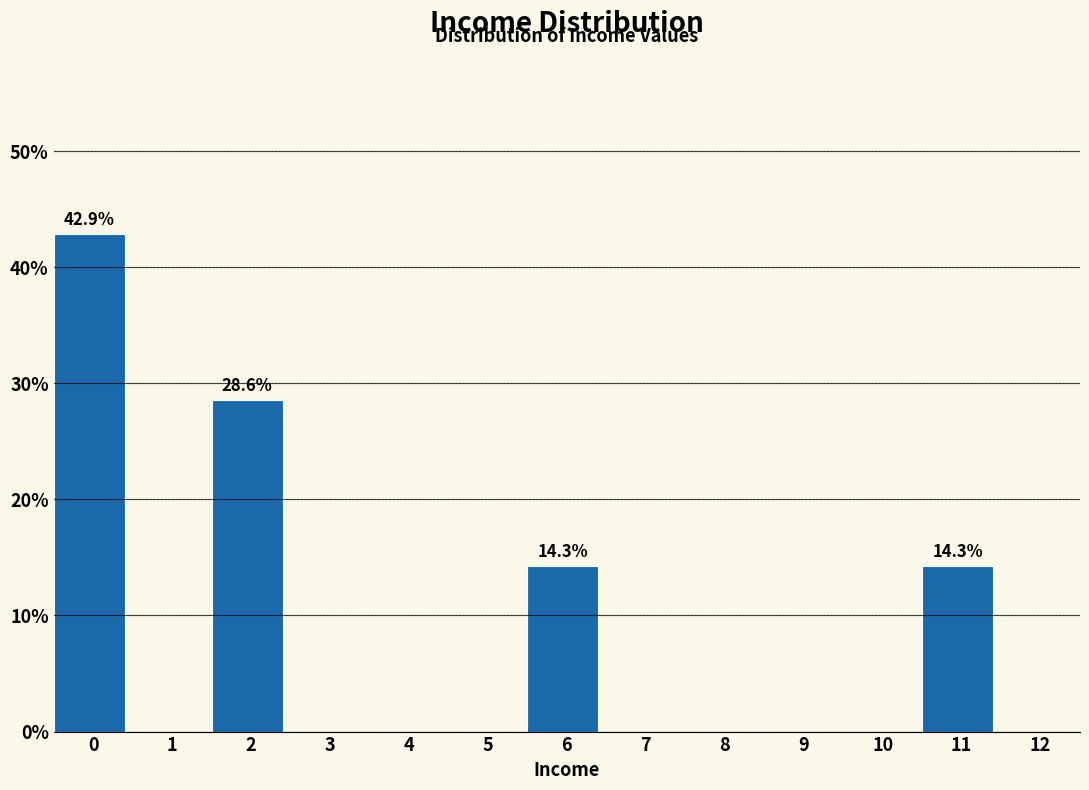

Reading right to left, what are all the values shown in this chart?

12=0.0	11=14.3	10=0.0	9=0.0	8=0.0	7=0.0	6=14.3	5=0.0	4=0.0	3=0.0	2=28.6	1=0.0	0=42.9